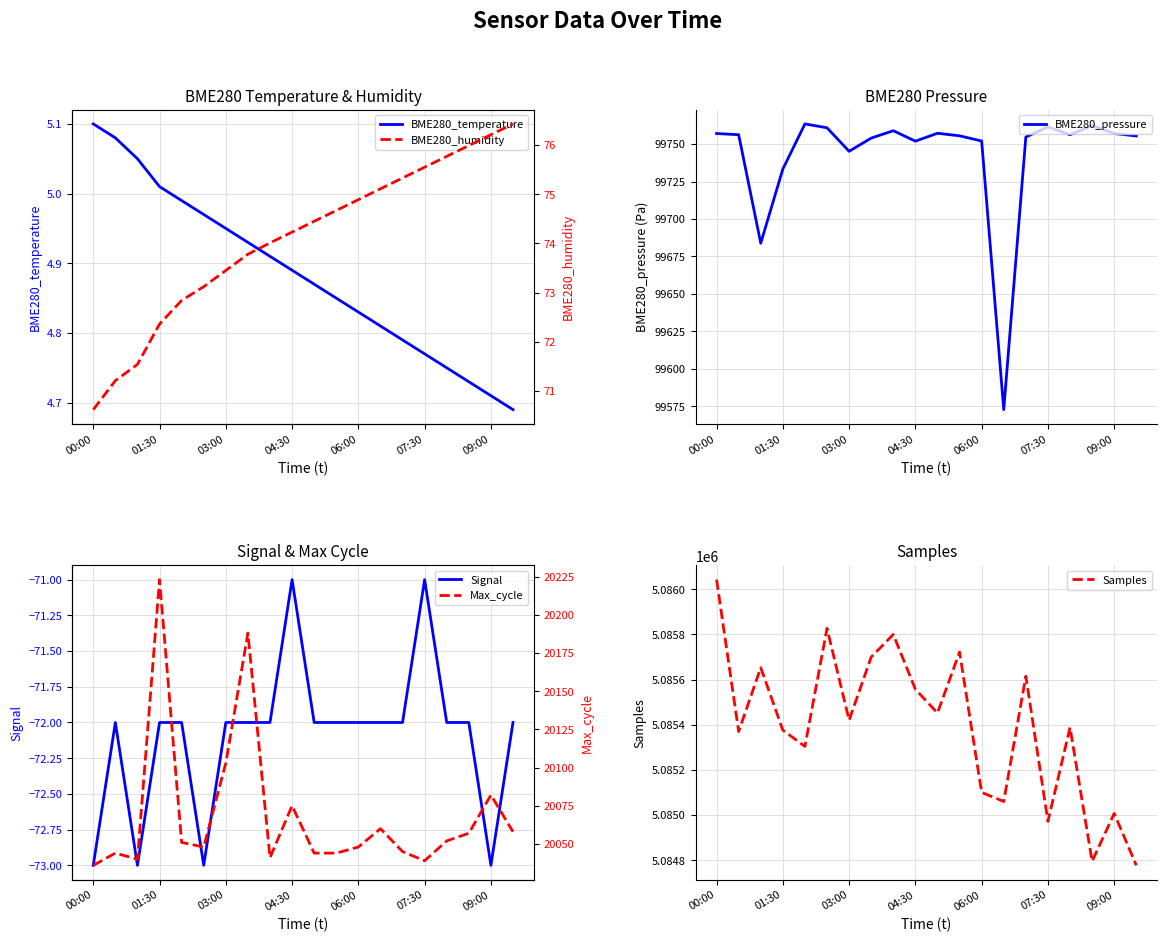

What is the label of the 14th point from the left?

13